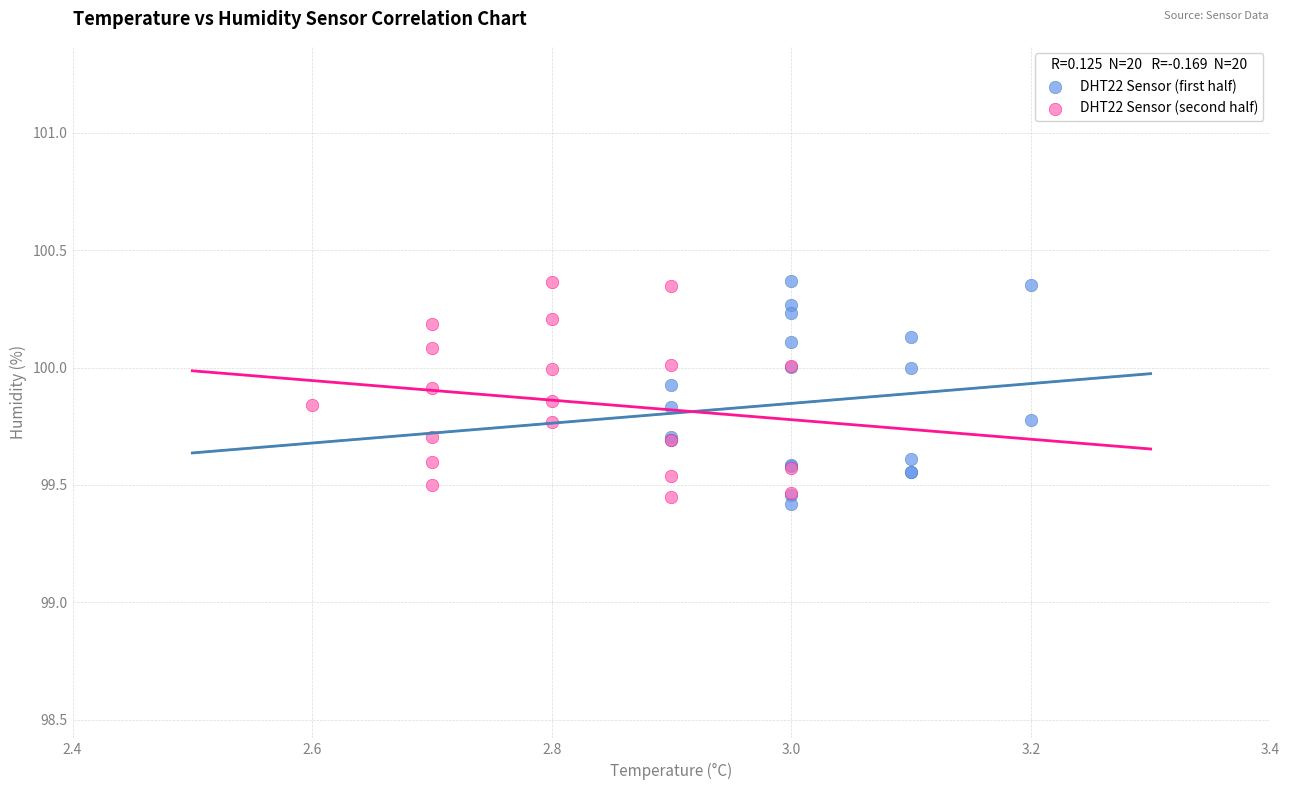

What are all the series names shown in the legend?

DHT22 Sensor (first half), DHT22 Sensor (second half)